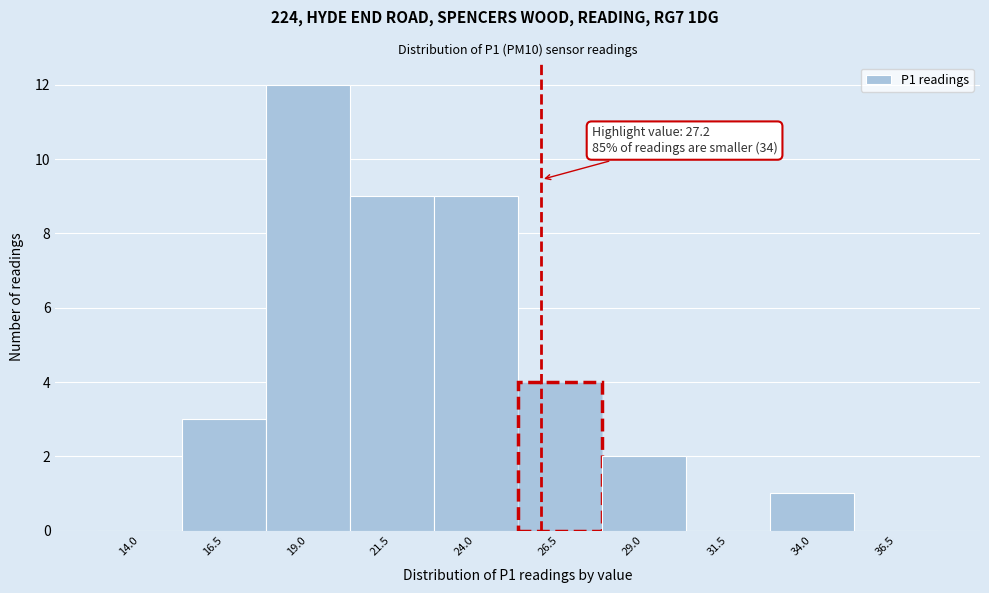

Reading right to left, extract all data points from this chart.

36.5=0	34.0=1	31.5=0	29.0=2	26.5=4	24.0=9	21.5=9	19.0=12	16.5=3	14.0=0